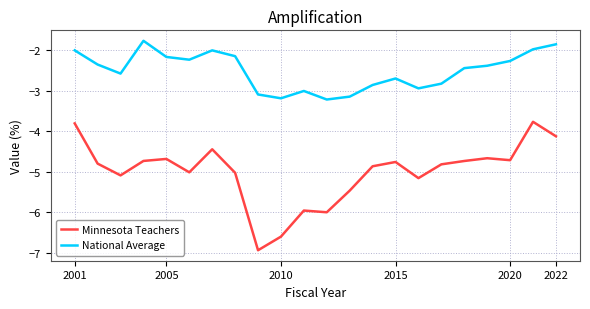

True or false: National Average has more than 0 interior local peaks.

True